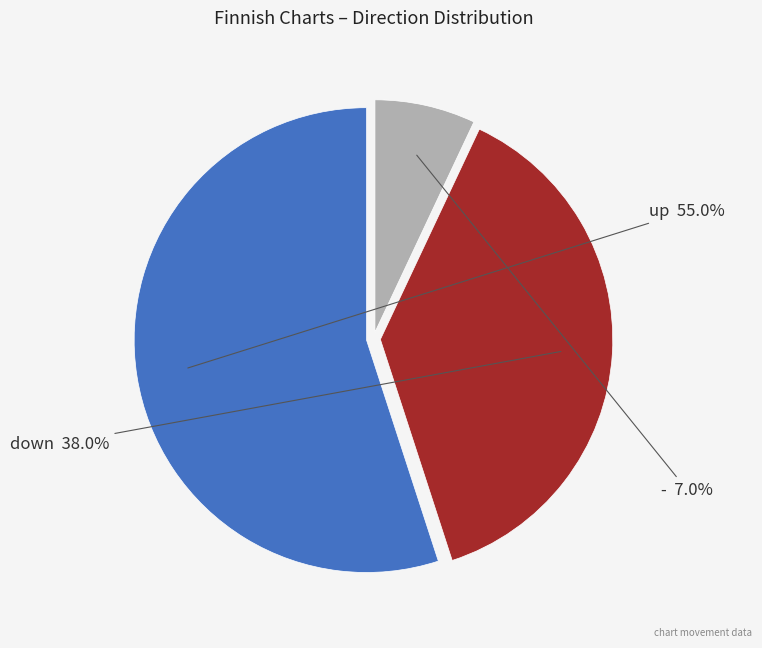

How many segments does this pie chart have?

3